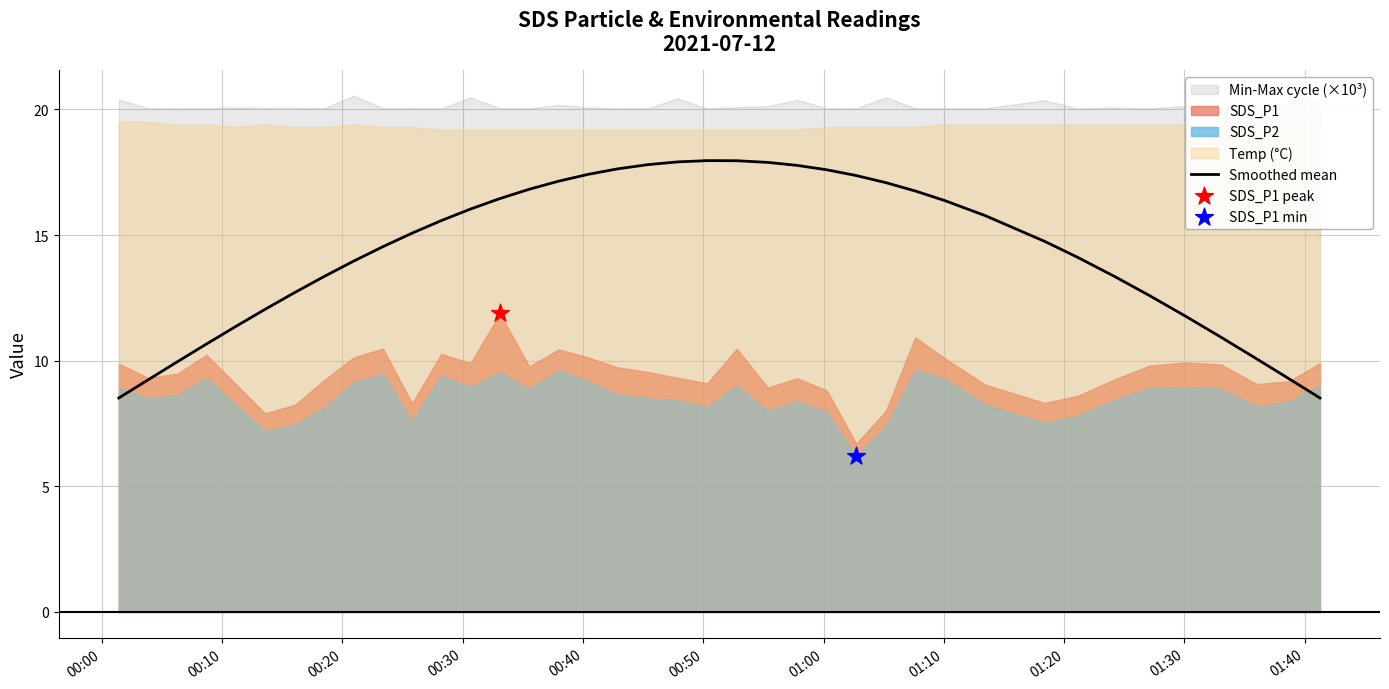

What is the lowest value of the Smoothed mean series?

8.5